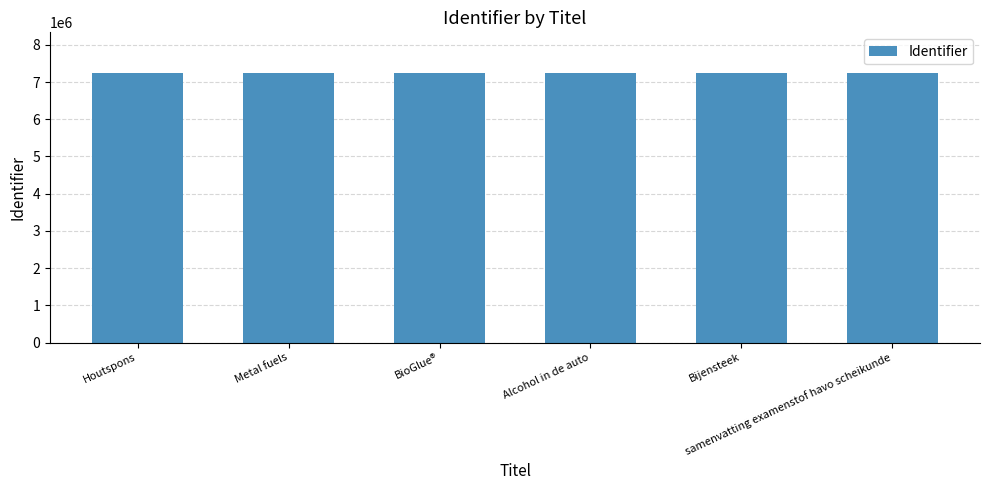

What is the greatest value displayed?

7249677